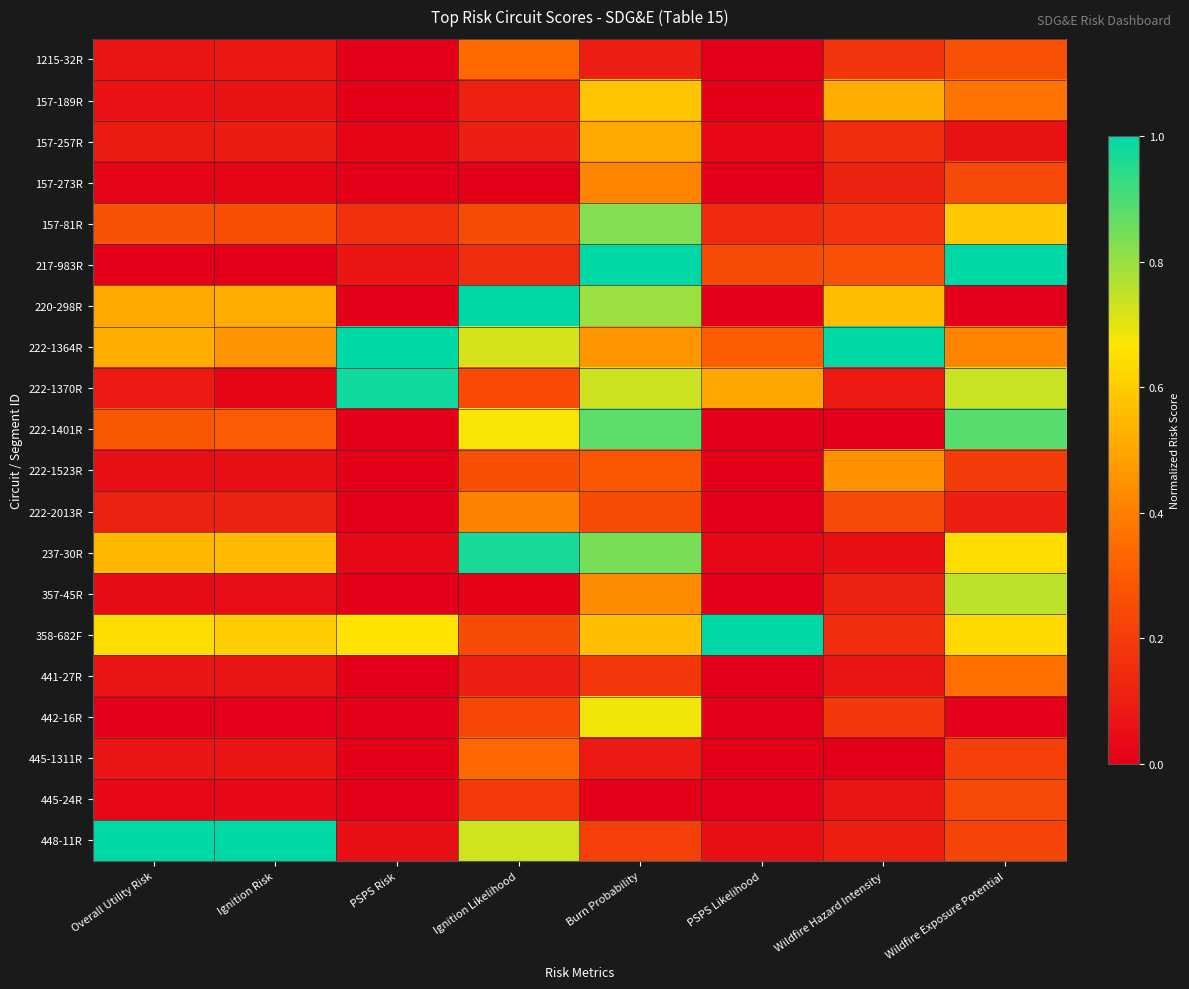

At how many categories does at least one series exceed 0?

8